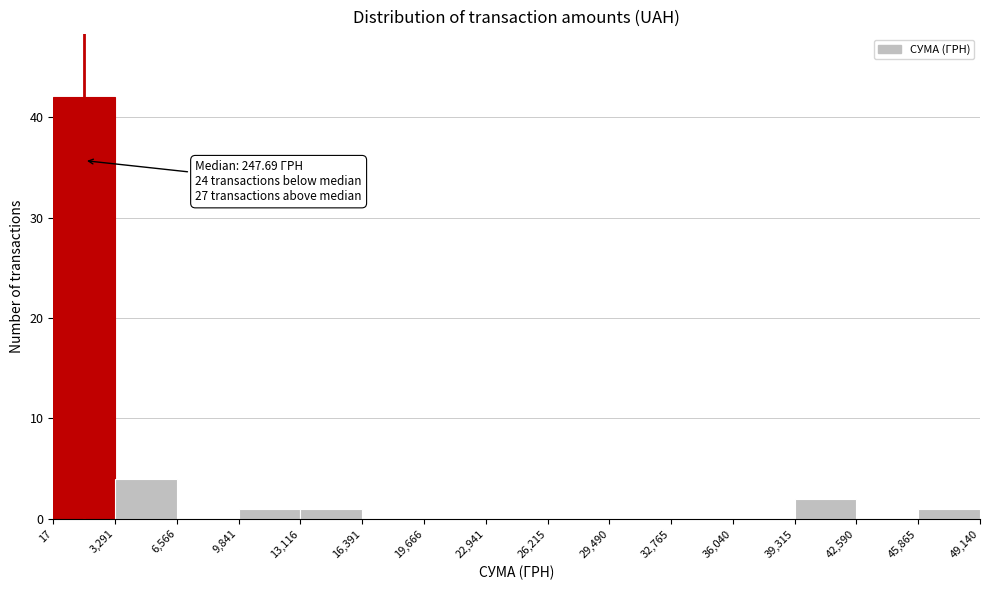

Over which range of the x-axis is the bar tallest?

17 to 3,291